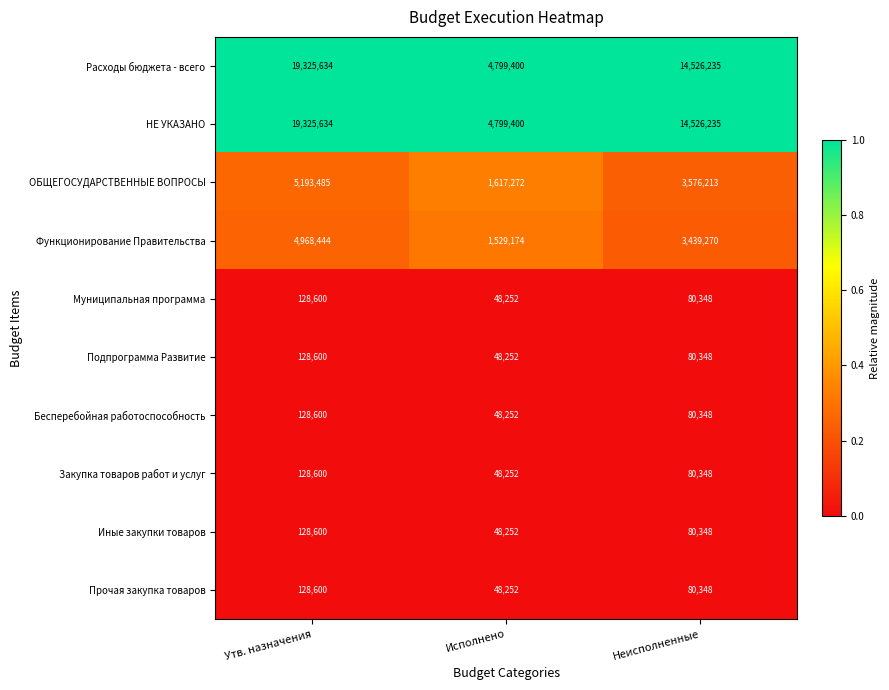

Is the value of Муниципальная программа at Исполнено greater than the value of Бесперебойная работоспособность at Утв. назначения?

No